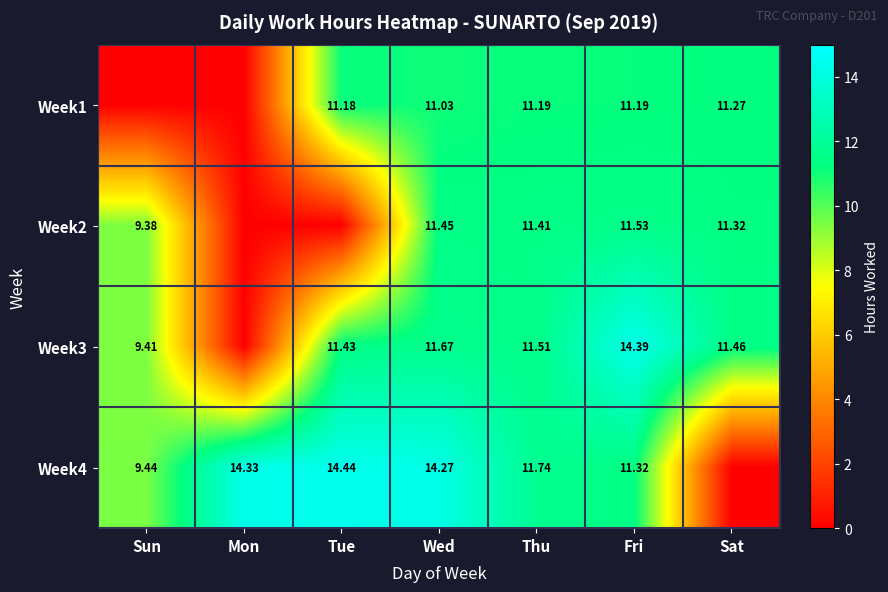

At which label is Week2 closest to 5?

Sun